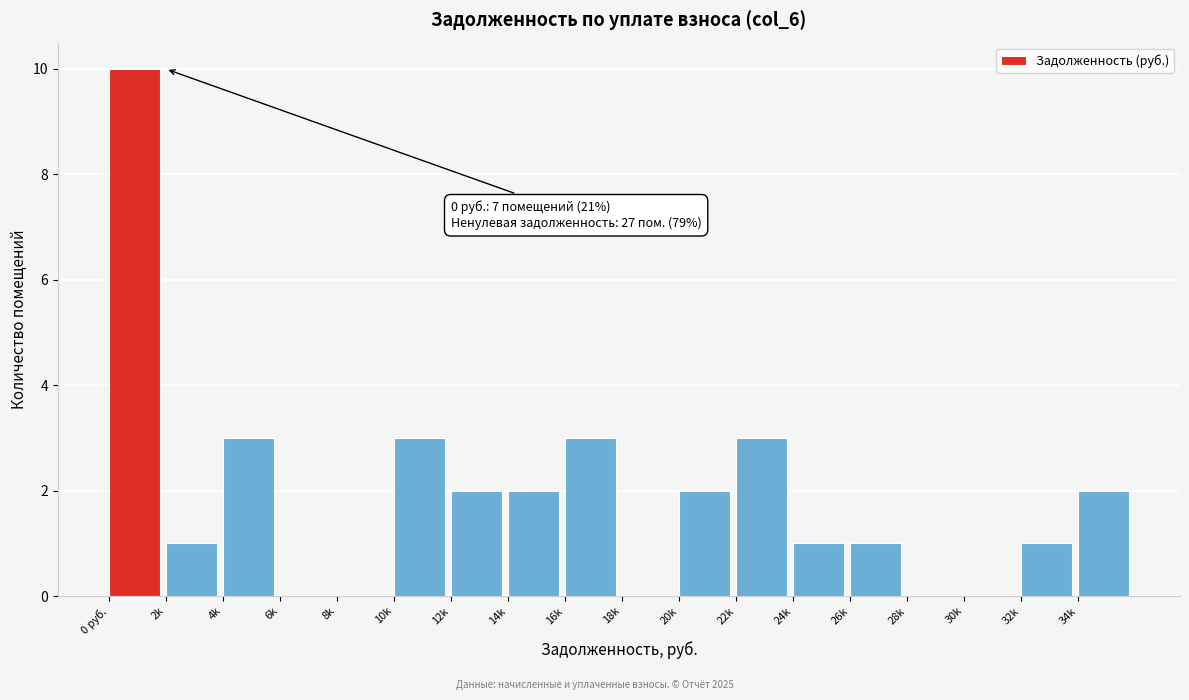

Reading left to right, what are all the values shown in this chart?

0 руб.=10	2k=1	4k=3	6k=0	8k=0	10k=3	12k=2	14k=2	16k=3	18k=0	20k=2	22k=3	24k=1	26k=1	28k=0	30k=0	32k=1	34k=2